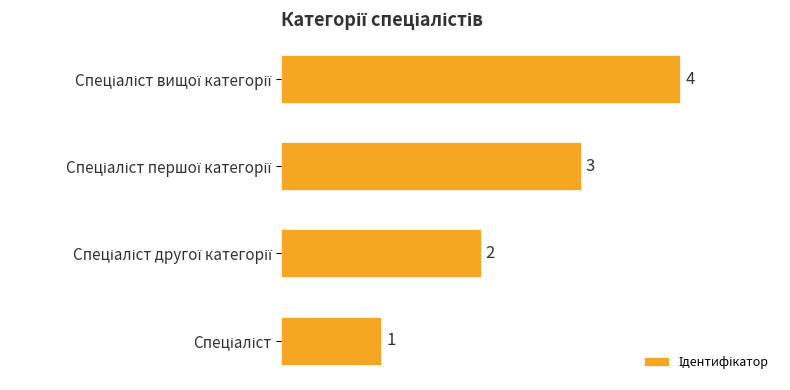

How many values are between 2 and 4?

3